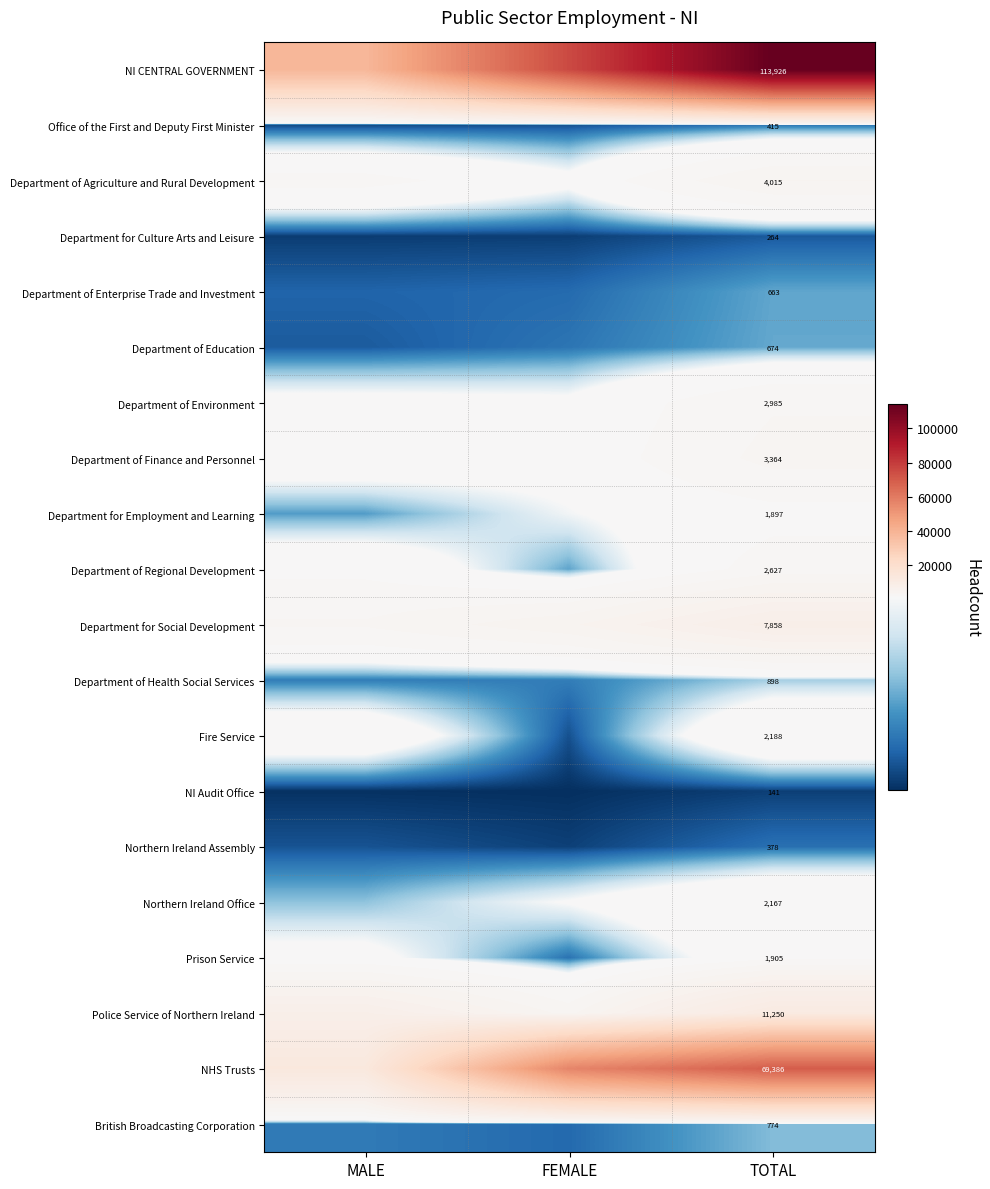

True or false: Office of the First and Deputy First Minister has a value of 158 at TOTAL.

False